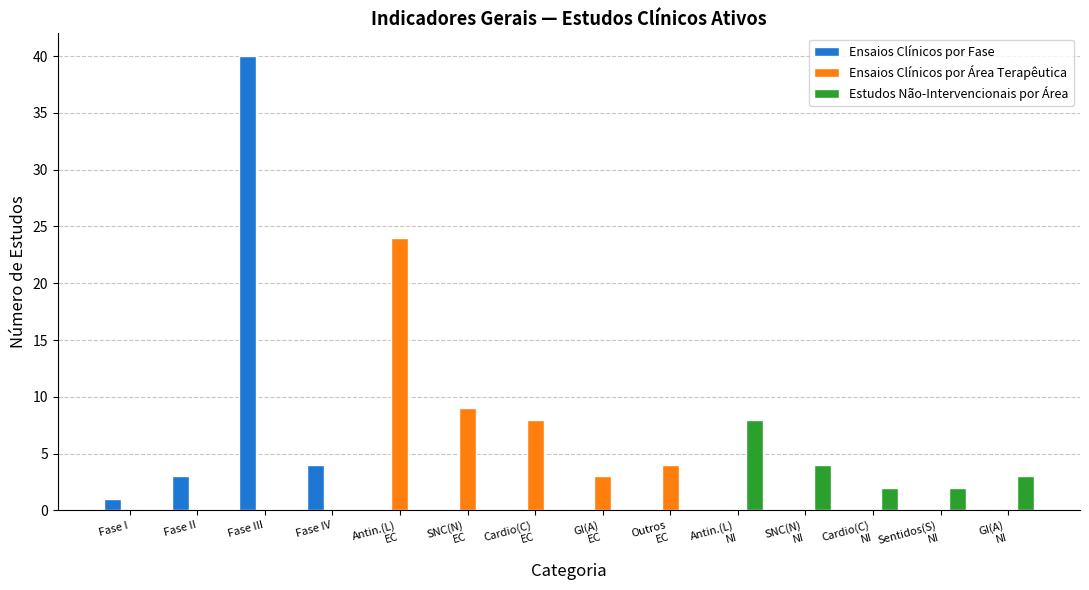

How many groups of bars are there?

14